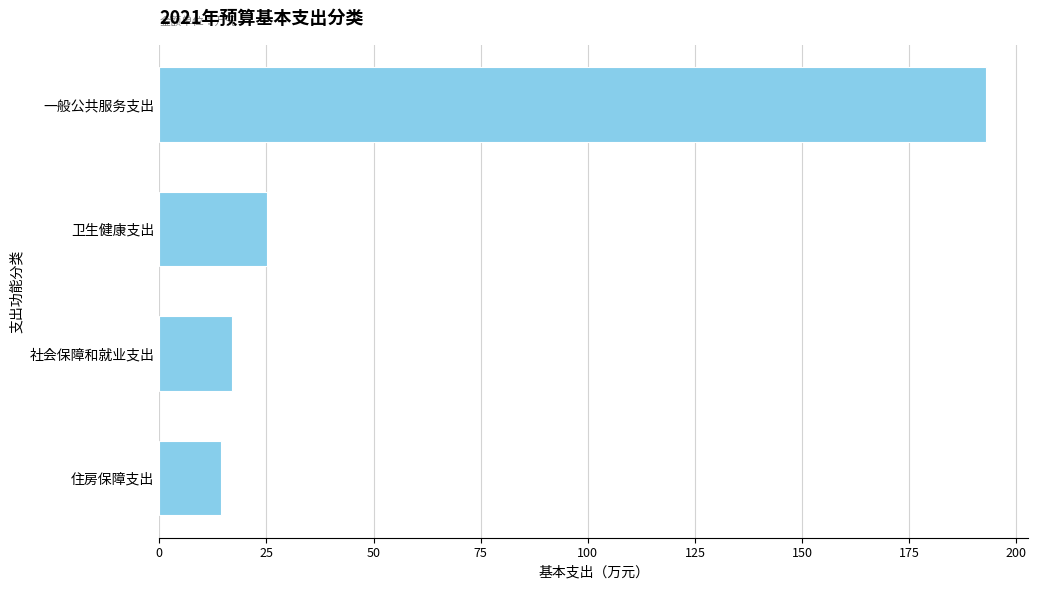

What is the difference between the maximum and minimum values?

178.5